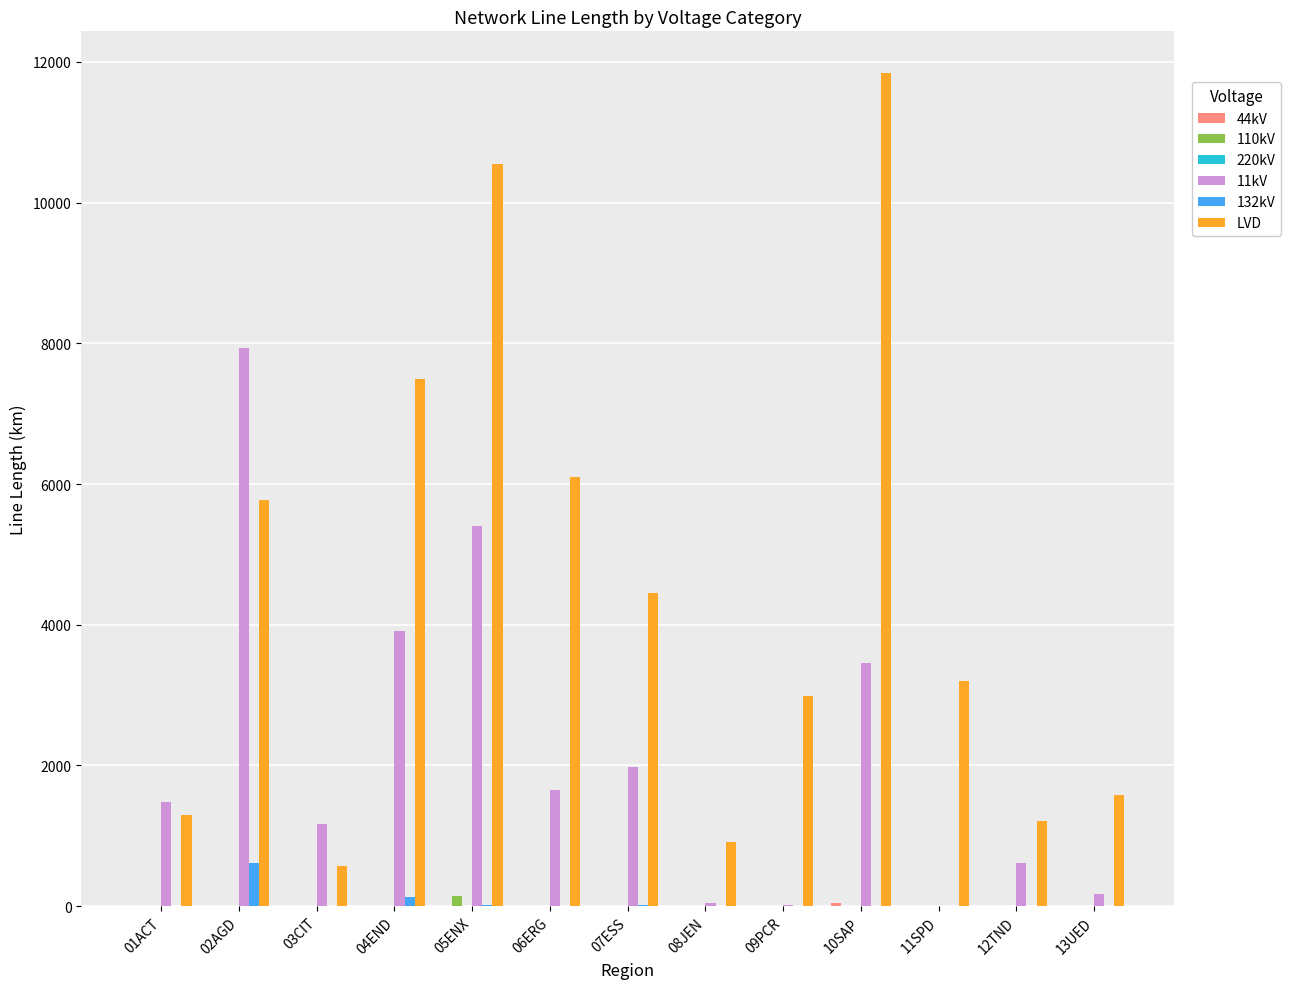

What is the sum of all 132kV values?

782.1